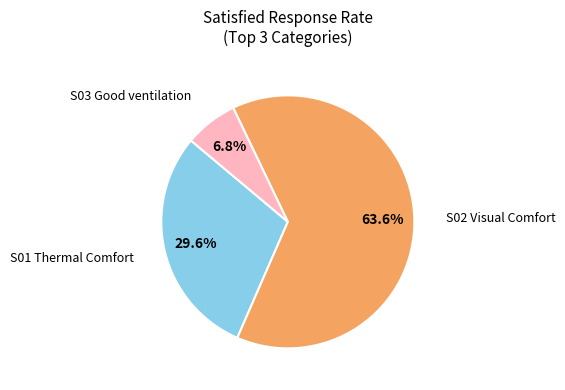

Does any single category account for the majority?

Yes